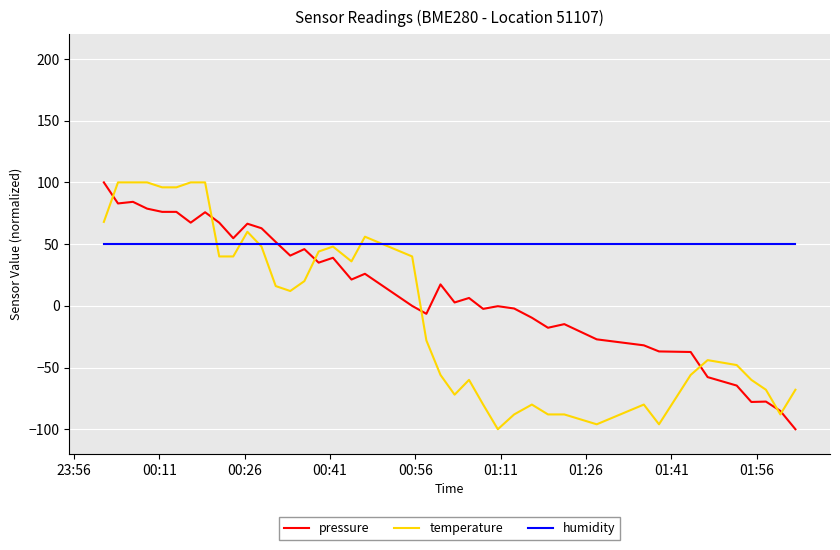

How many distinct data groups are displayed?

3